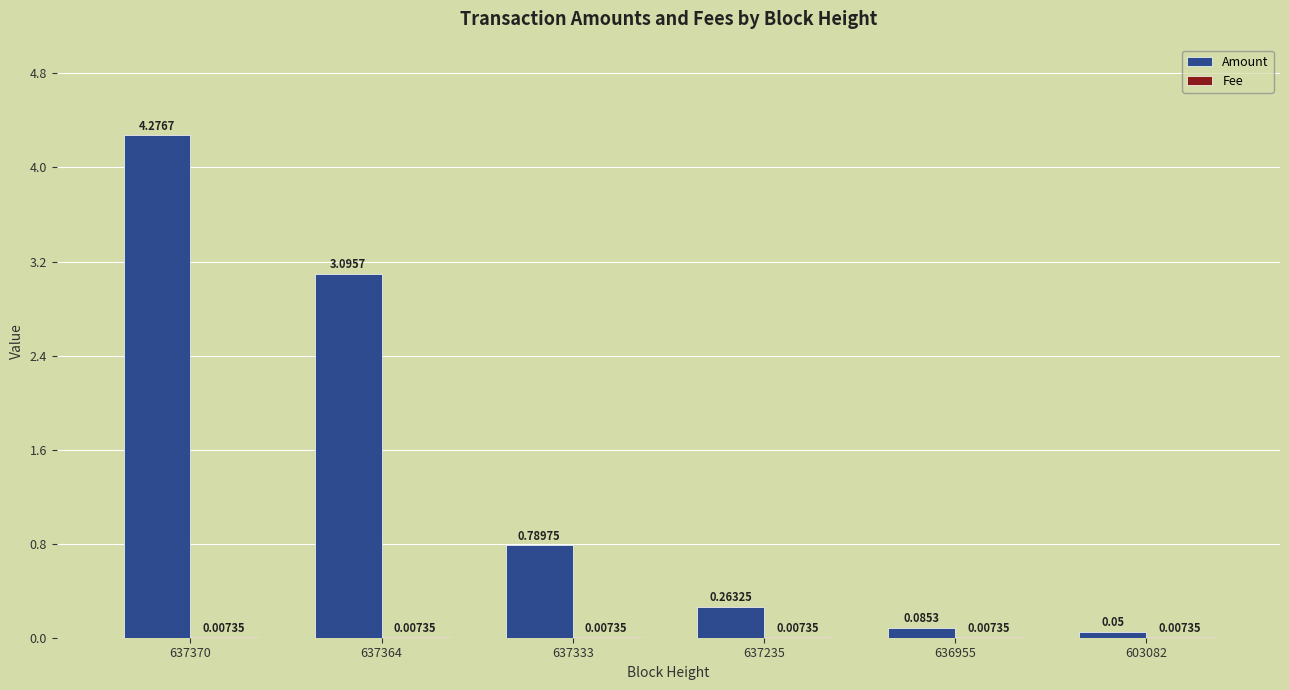

What is the sum of all Amount values?

8.6